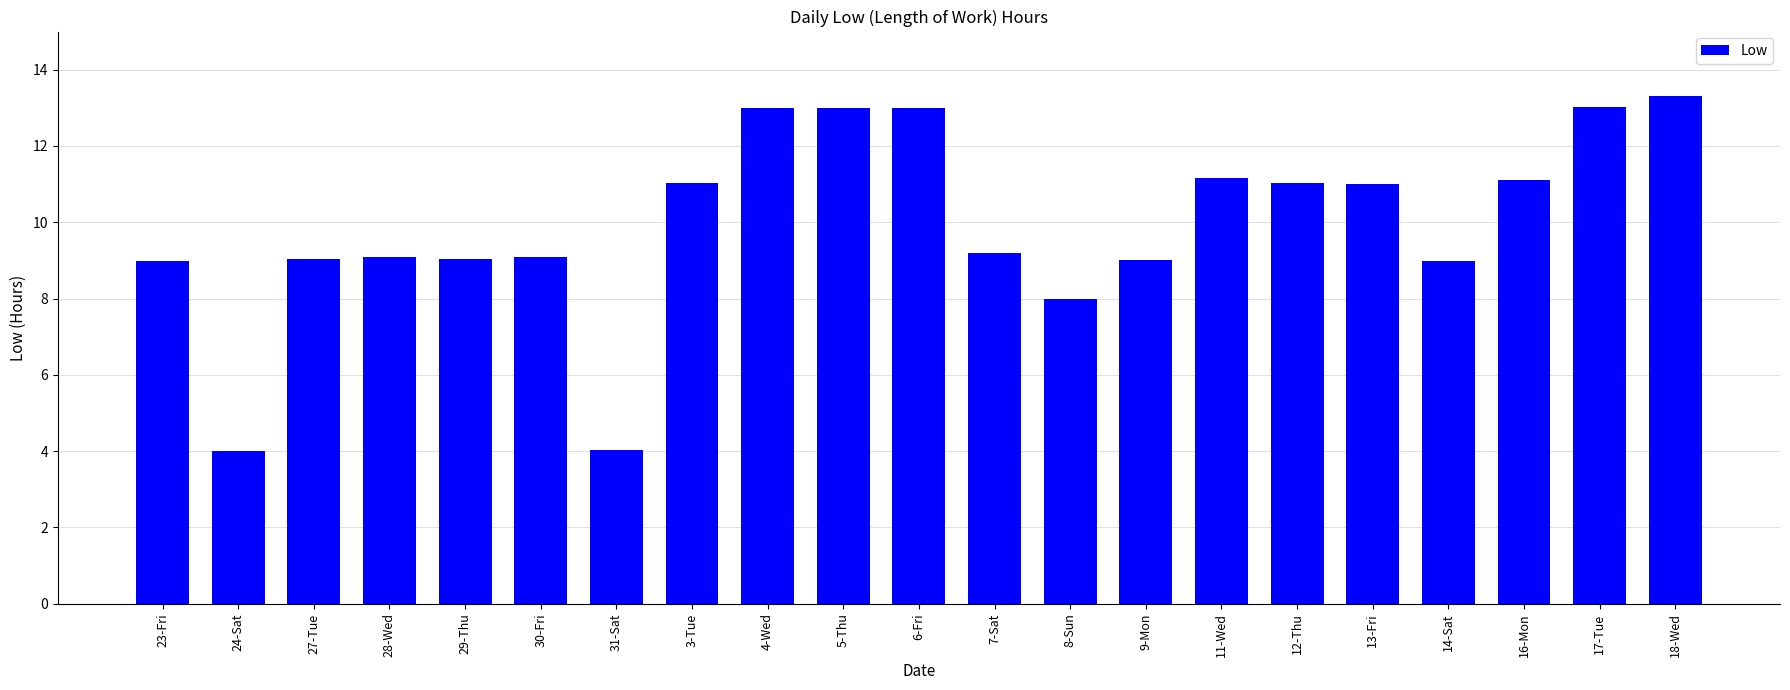

What is the sum of the values at 16-Mon and 3-Tue?

22.1